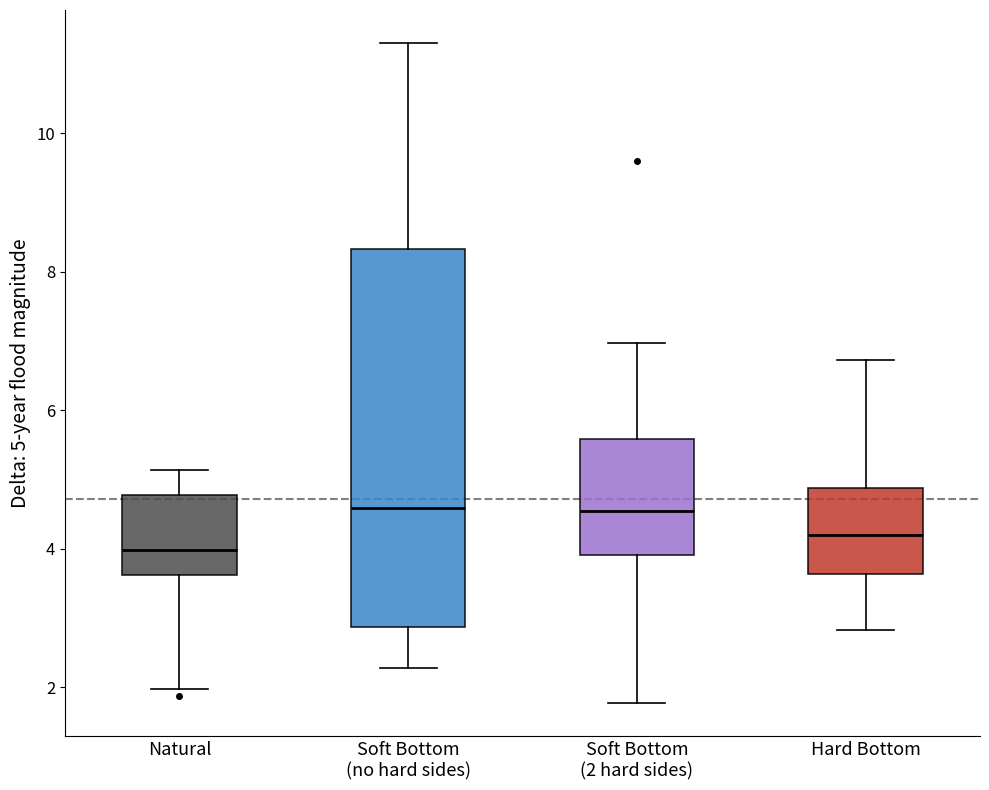

Comparing the boxes themselves (not the whiskers), which one is the tallest?

Soft Bottom (no hard sides)